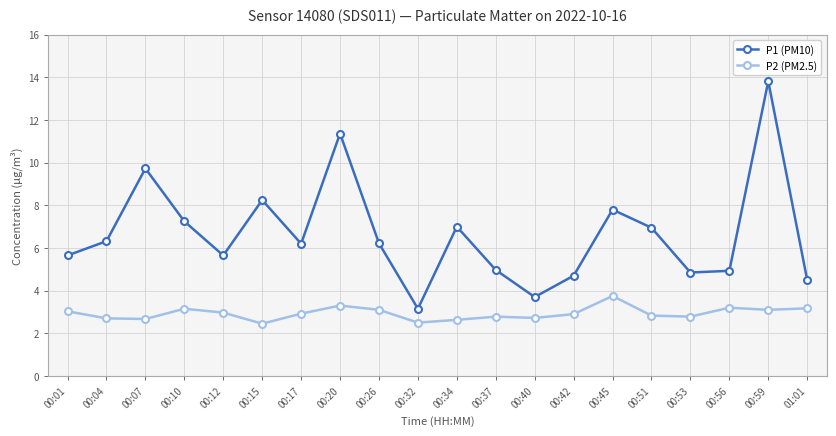

What is the label of the 15th point from the right?

00:15